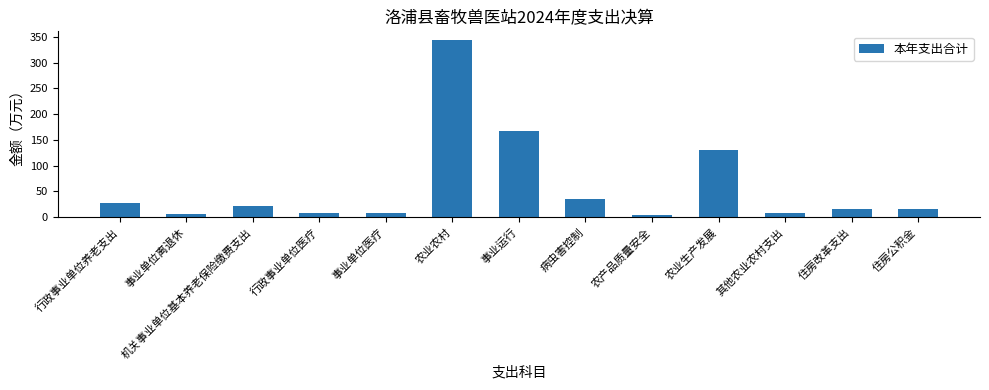

Where is the data nearest to the value 173?

事业运行